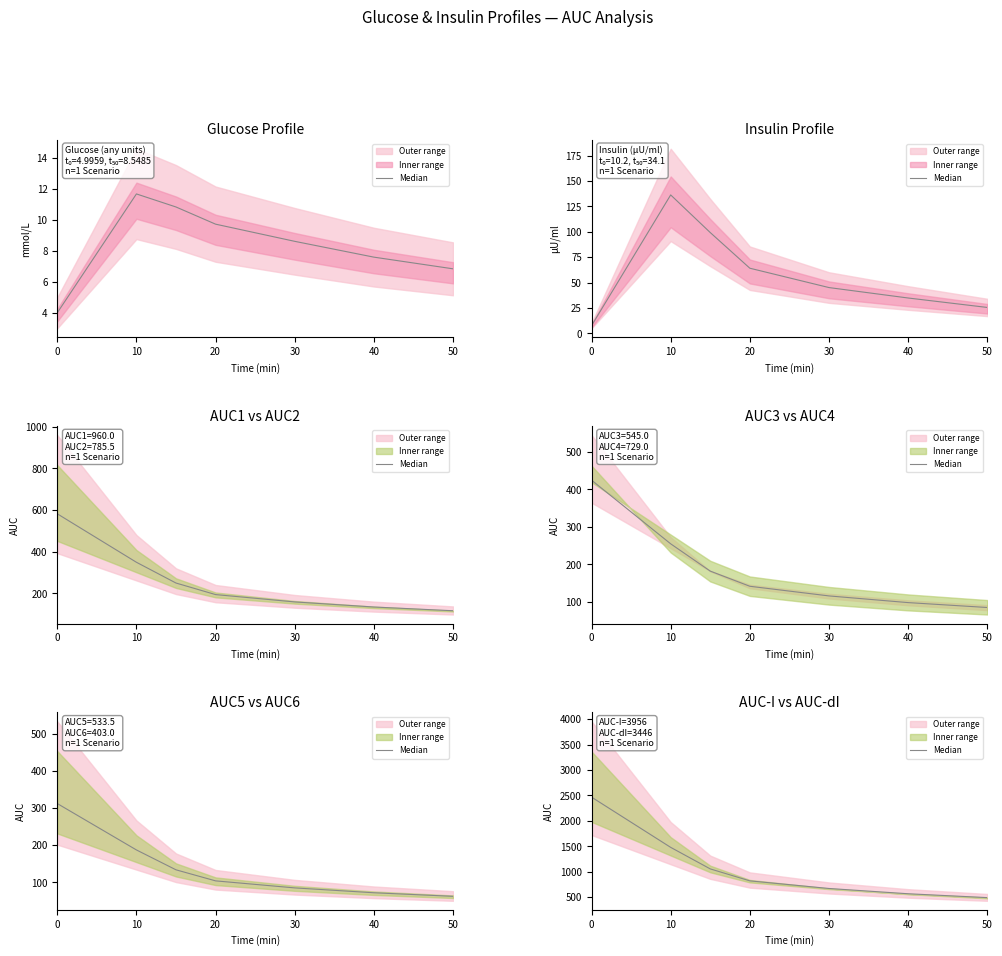

Does the chart display data point markers on the line(s)?

No